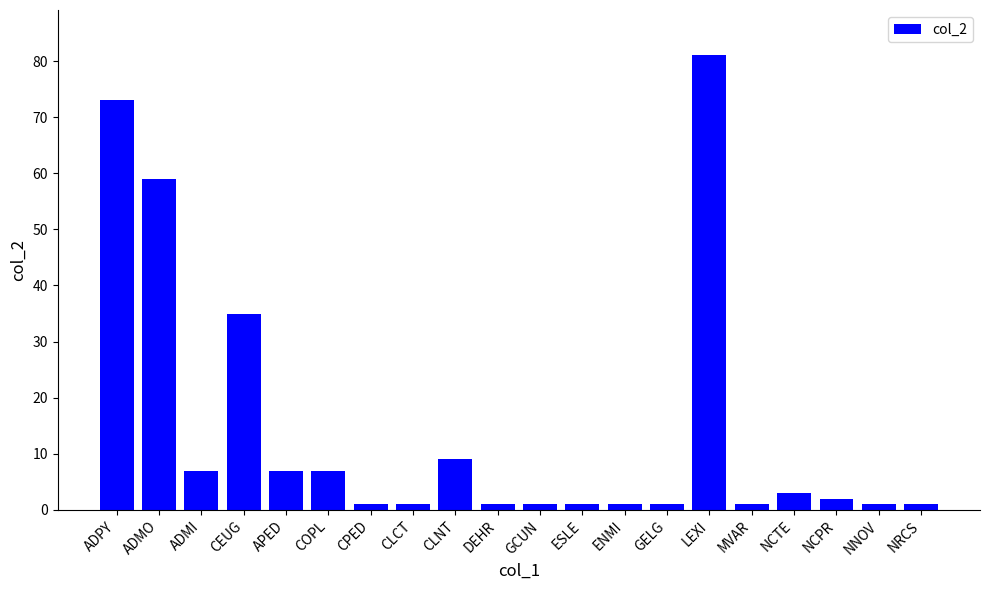

The chart shows a value of 9 at CLNT. True or false?

True